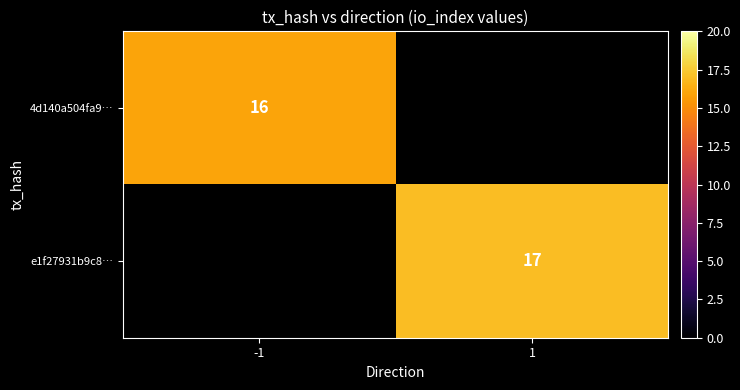

The value of 4d140a504fa9… at -1 is 16. True or false?

True